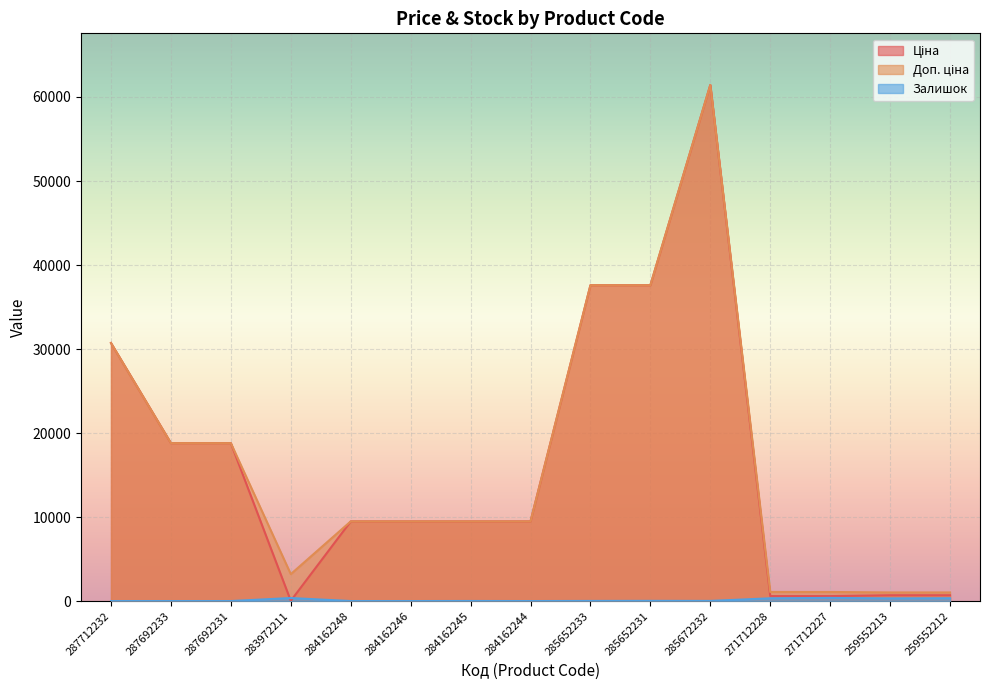

What is the lowest value of the Доп. ціна series?

1024.6